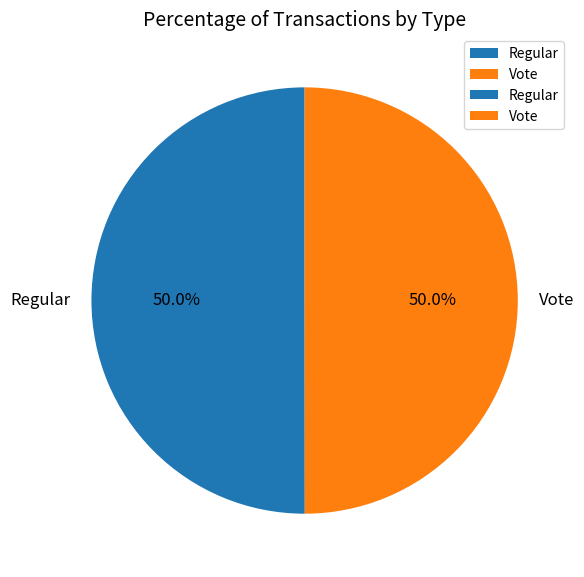

What is the ratio of the value at Vote to the value at Regular?

1.0